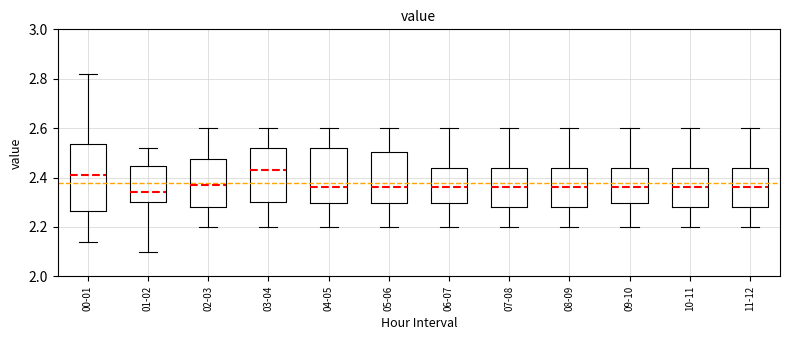

Reading left to right, read every box against the y-axis: the position of its median line, the range the box covers, and the ends of its whiskers. The values are not printed on the chart, so give them approximately, as read against the axis.

00-01: median 2.42, box 2.26 to 2.54, whiskers 2.14 to 2.82
01-02: median 2.34, box 2.30 to 2.44, whiskers 2.10 to 2.52
02-03: median 2.38, box 2.28 to 2.48, whiskers 2.20 to 2.60
03-04: median 2.44, box 2.30 to 2.52, whiskers 2.20 to 2.60
04-05: median 2.36, box 2.30 to 2.52, whiskers 2.20 to 2.60
05-06: median 2.36, box 2.30 to 2.50, whiskers 2.20 to 2.60
06-07: median 2.36, box 2.30 to 2.44, whiskers 2.20 to 2.60
07-08: median 2.36, box 2.28 to 2.44, whiskers 2.20 to 2.60
08-09: median 2.36, box 2.28 to 2.44, whiskers 2.20 to 2.60
09-10: median 2.36, box 2.30 to 2.44, whiskers 2.20 to 2.60
10-11: median 2.36, box 2.28 to 2.44, whiskers 2.20 to 2.60
11-12: median 2.36, box 2.28 to 2.44, whiskers 2.20 to 2.60